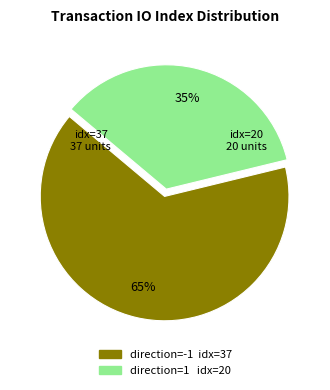

To the nearest percent, what is the difference between the largest and smallest slice percentages?

30%